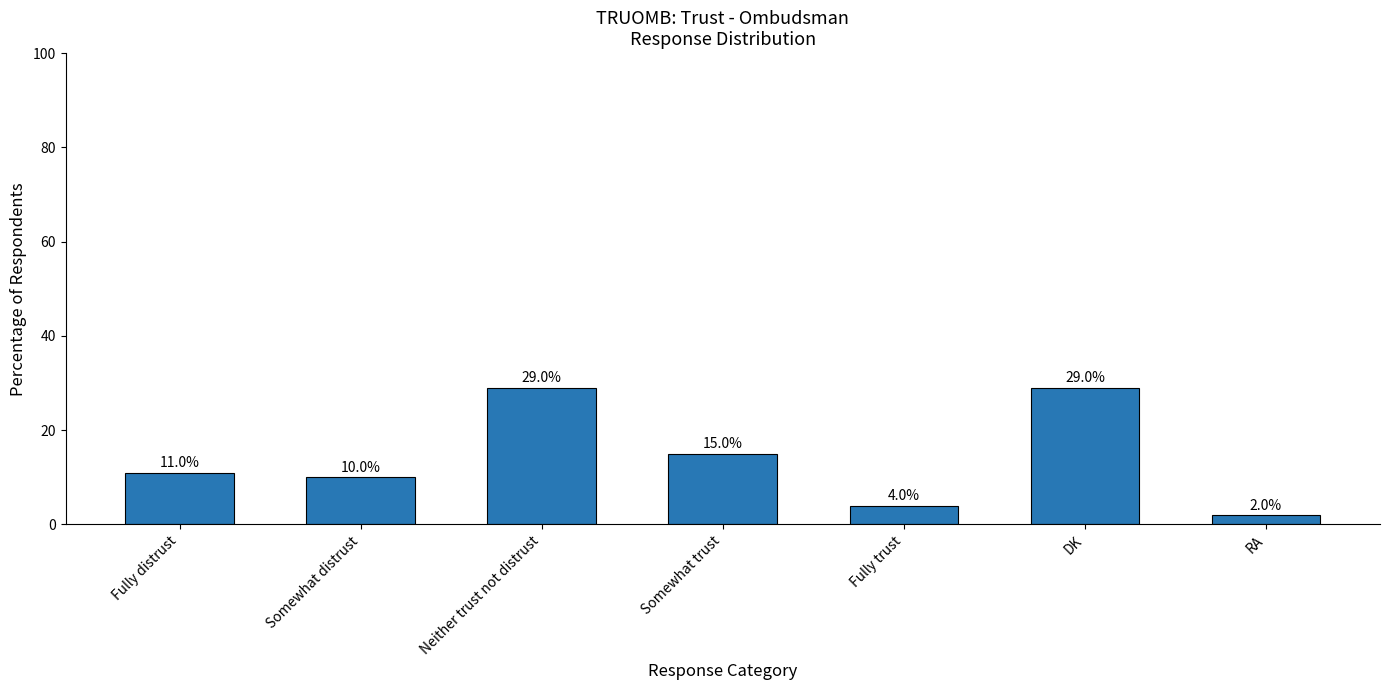

What is the label of the 7th bar from the left?

RA